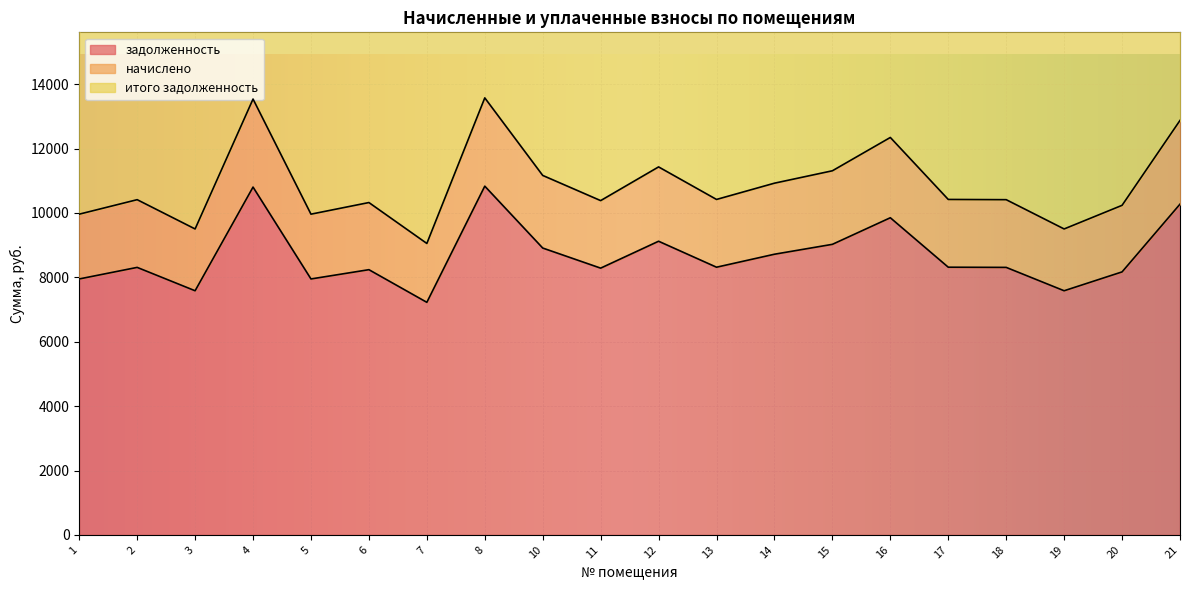

Reading left to right, what are all the values shown in this chart?

задолженность: 1=7948.8	2=8307.8	3=7582.2	4=10801.8	5=7948.8	6=8236.8	7=7223.0	8=10830.6	10=8908.8	11=8284.8	12=9120.0	13=8313.6	14=8716.8	15=9024.0	16=9849.6	17=8313.6	18=8307.8	19=7582.2	20=8167.8	21=10272.0
начислено: 1=9960.8	2=10410.8	3=9501.5	4=13536.0	5=9960.8	6=10321.7	7=9051.4	8=13572.1	10=11163.8	11=10381.9	12=11428.5	13=10418.0	14=10923.2	15=11308.2	16=12342.8	17=10418.0	18=10410.8	19=9501.5	20=10235.3	21=12872.1
итого задолженность: 1=19921.7	2=20821.6	3=19002.9	4=27072.0	5=19921.7	6=20643.5	7=18102.8	8=27144.2	10=22327.7	11=20763.8	12=22857.0	13=20836.0	14=21846.5	15=22616.4	16=24685.6	17=20836.0	18=20821.6	19=19002.9	20=20470.6	21=25744.2